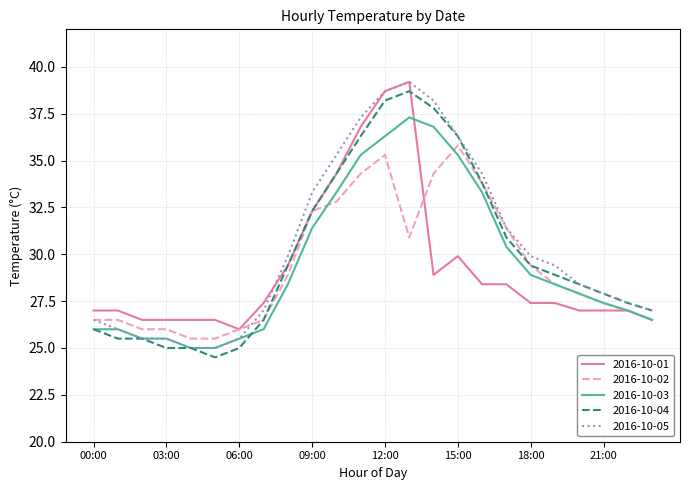

What is the highest value of the 2016-10-04 series?

38.7